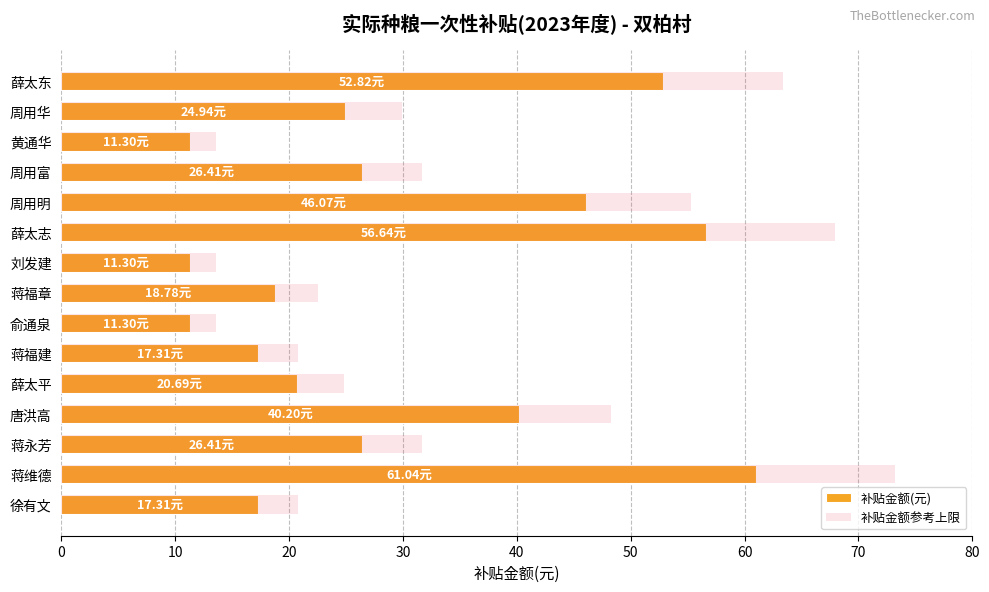

List the series in order of their peak value, lowest first.

补贴金额(元), 补贴金额参考上限